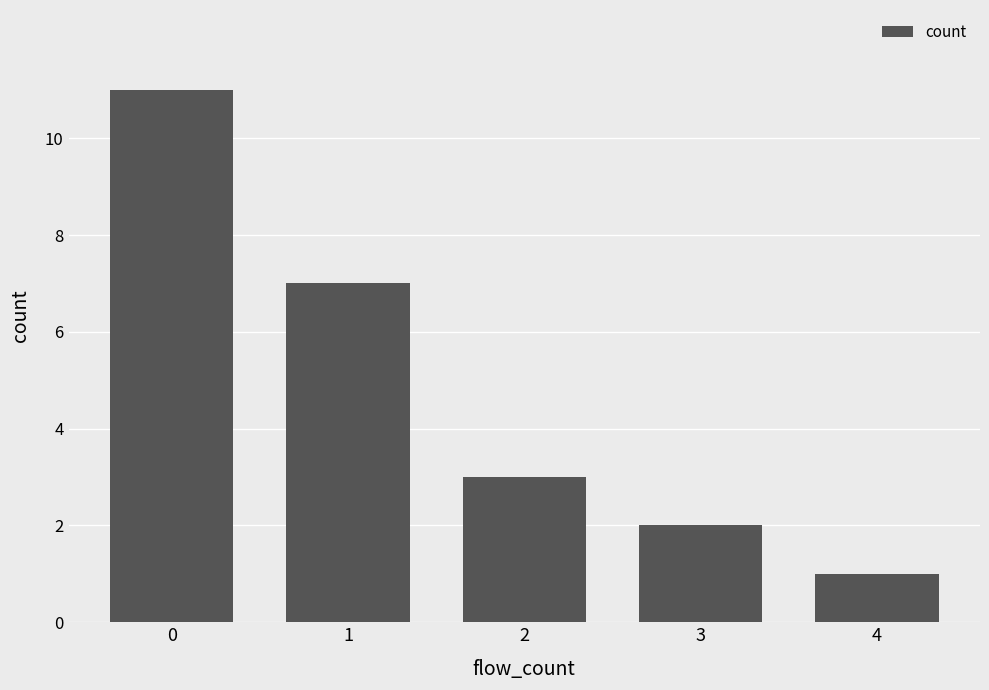

Are the bars grouped side by side (vs. stacked)?

No